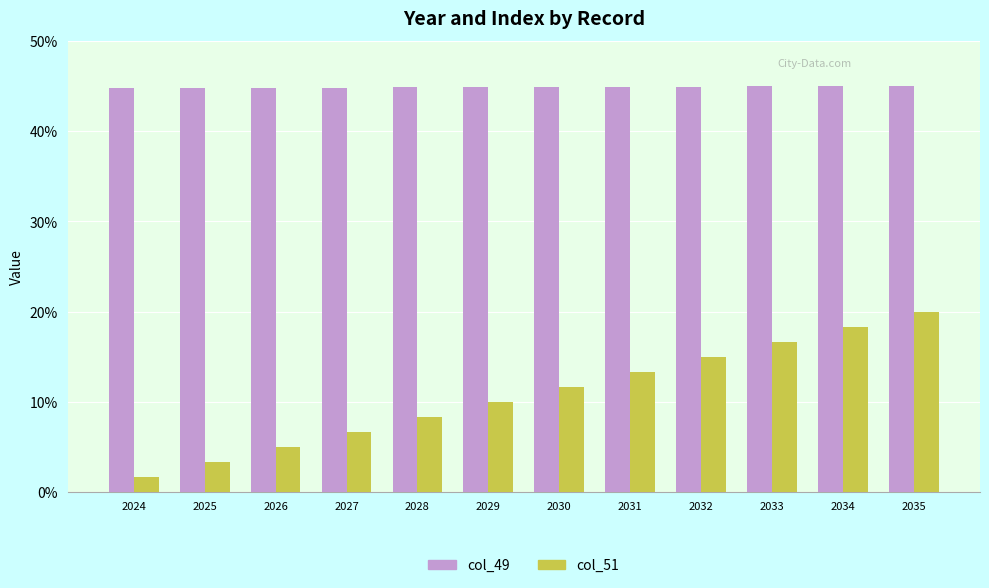

True or false: col_51 has a value of 4.8 at 2033.

False